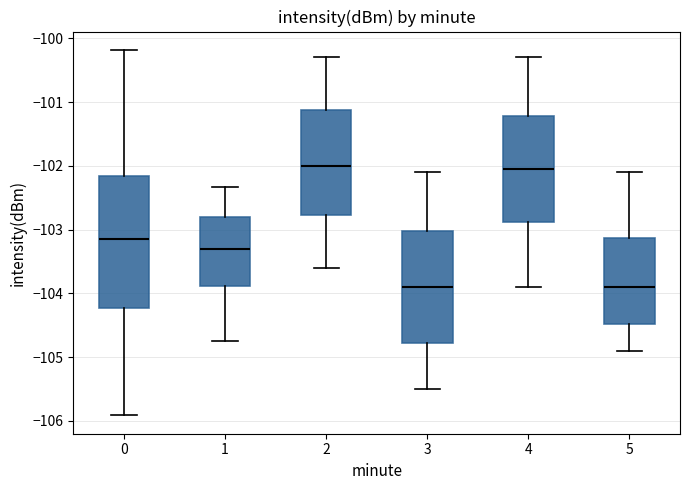

Comparing the boxes themselves (not the whiskers), which one is the tallest?

0